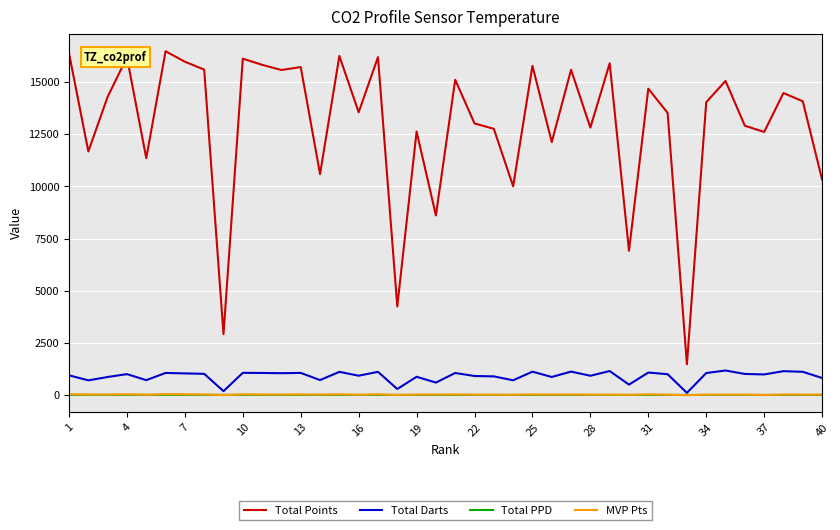

Which series has the largest total across all categories?

Total Points